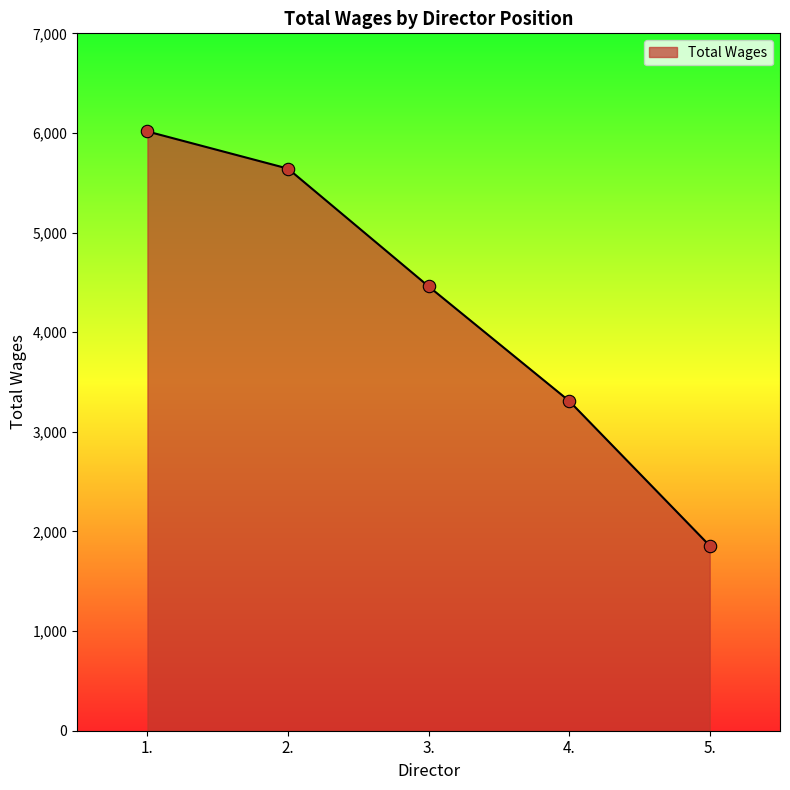

Between 4. and 2., which is larger?

2.